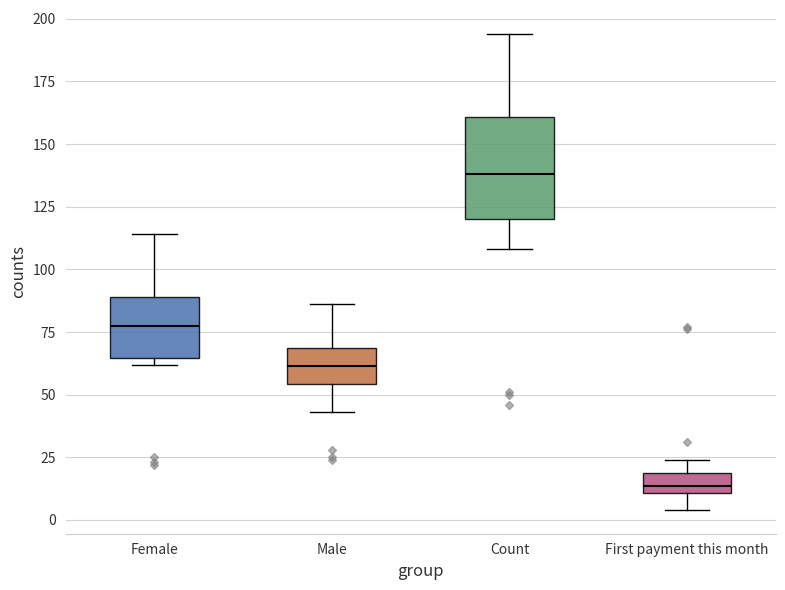

Where is the upper edge of the box for Male on the y-axis? The values are not printed on the chart, so give them approximately, as read against the axis.

70